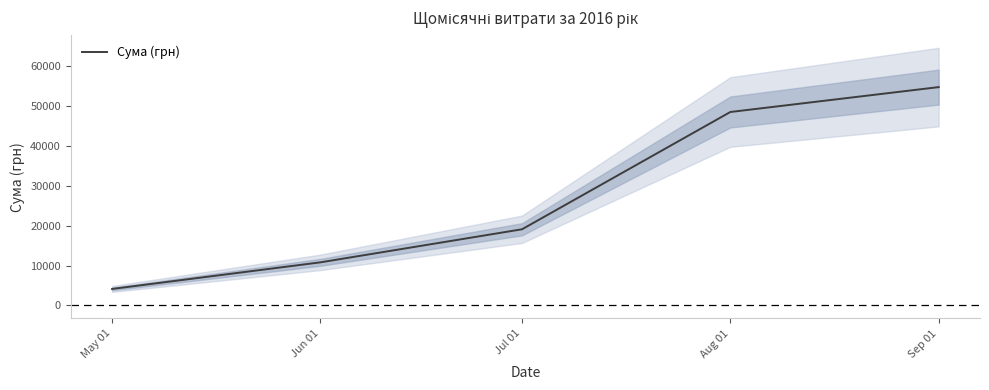

What is the label of the 2nd point from the right?

Aug 01